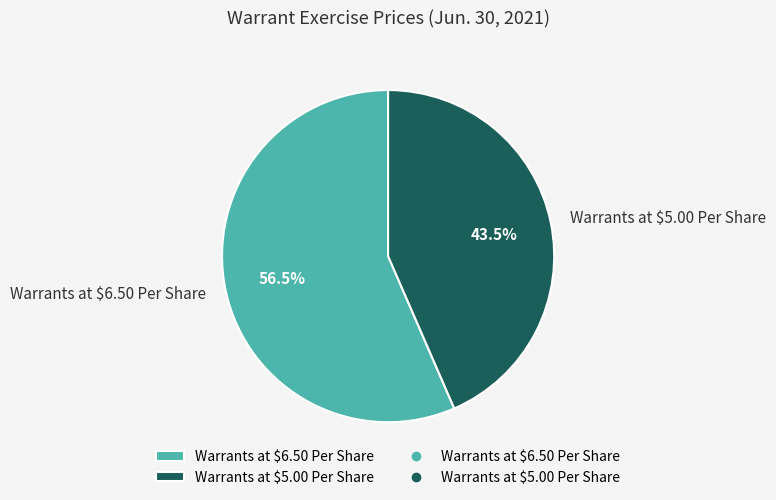

Approximately how many times larger is the value at Warrants at $6.50 Per Share compared to Warrants at $5.00 Per Share?

1.3